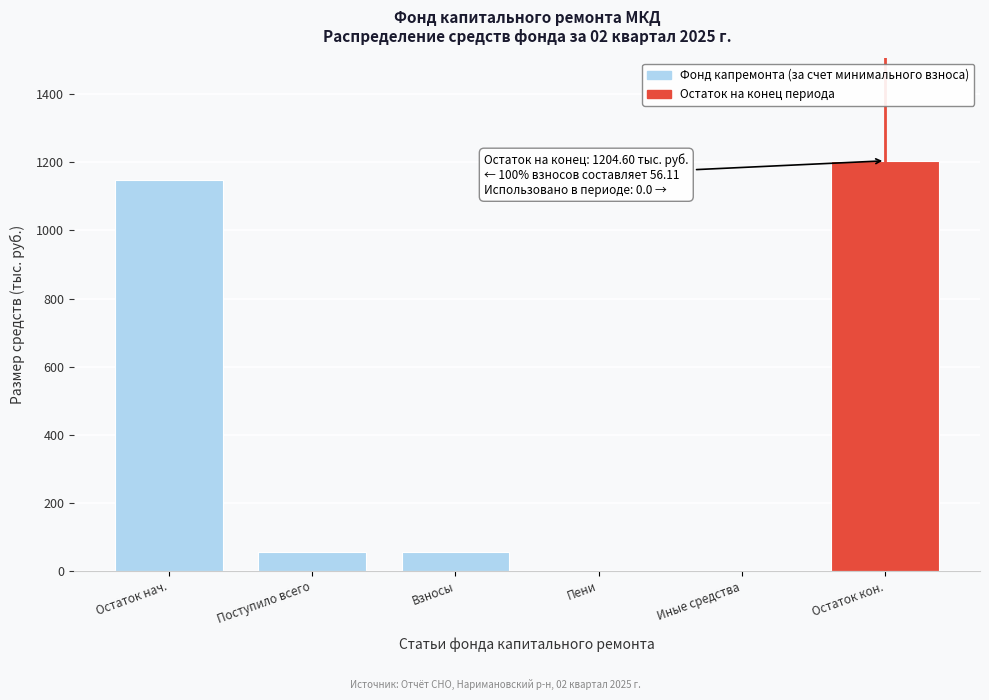

What is the sum of the values at Иные средства and Остаток нач.?

1147.8